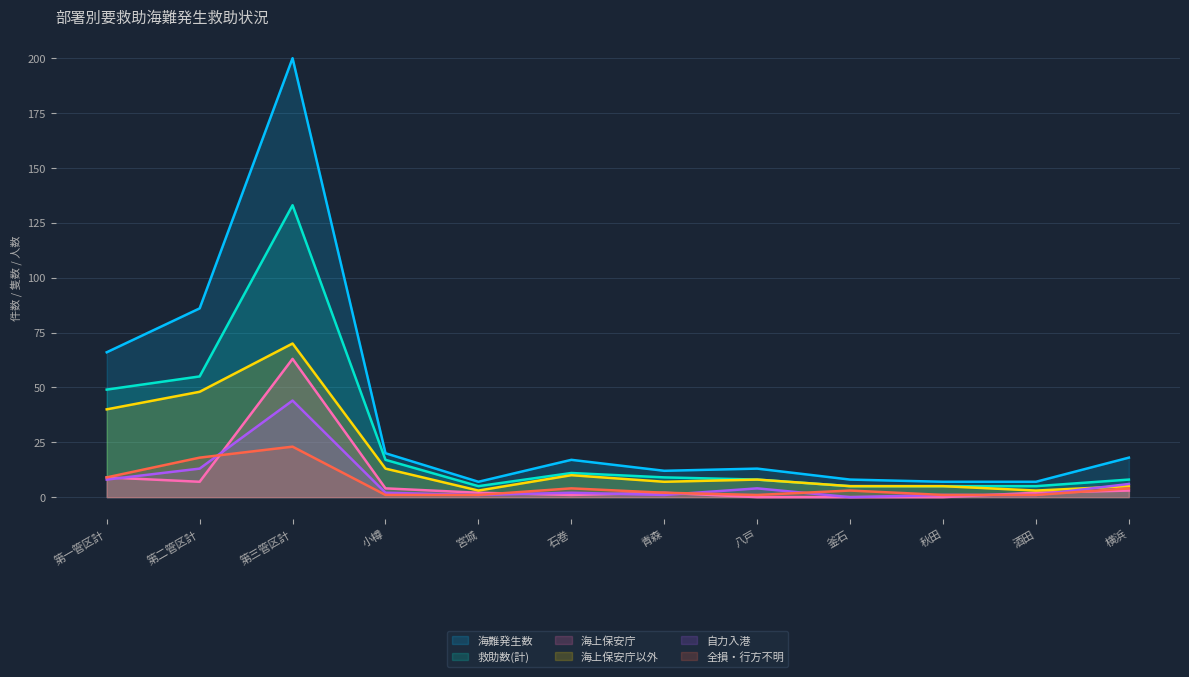

How many data points in 救助数(計) are less than 9?

6